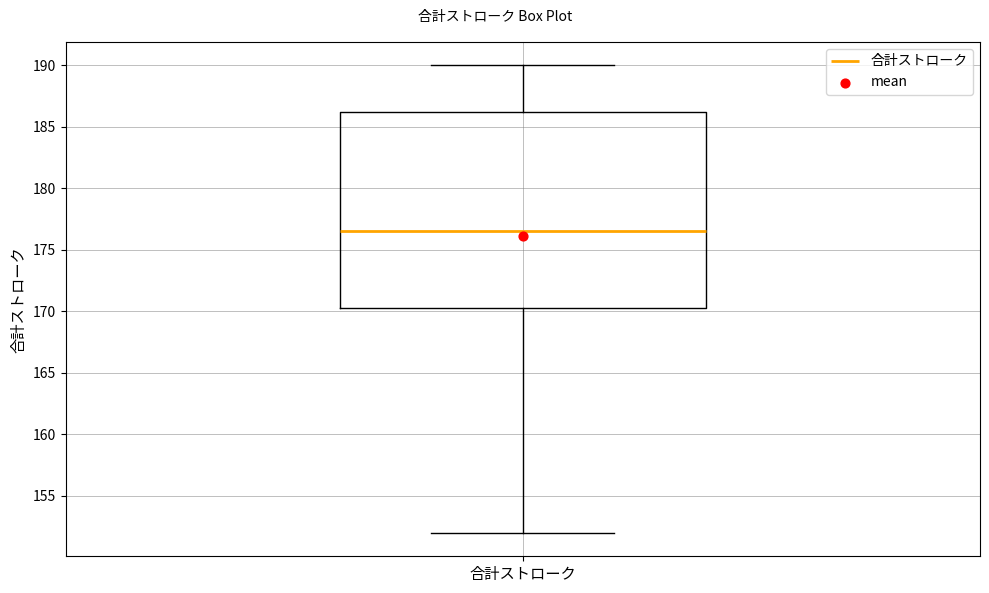

Read this box plot against the y-axis: the position of the median line, the range covered by the box, and the ends of both whiskers. The values are not printed on the chart, so give them approximately, as read against the axis.

median 176.5, box 170.5 to 186.5, whiskers 152.0 to 190.0